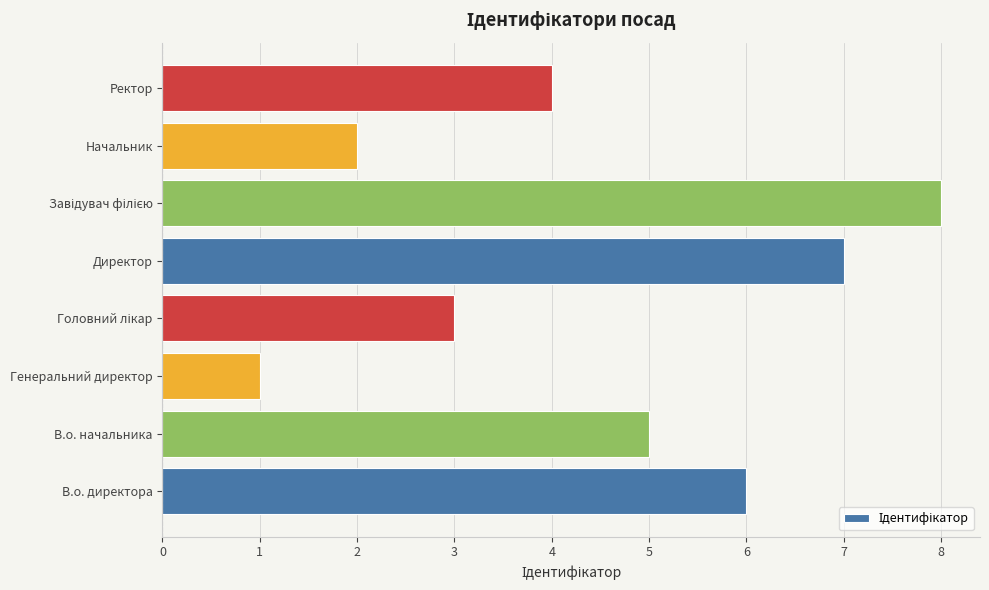

Are the bars horizontal?

Yes